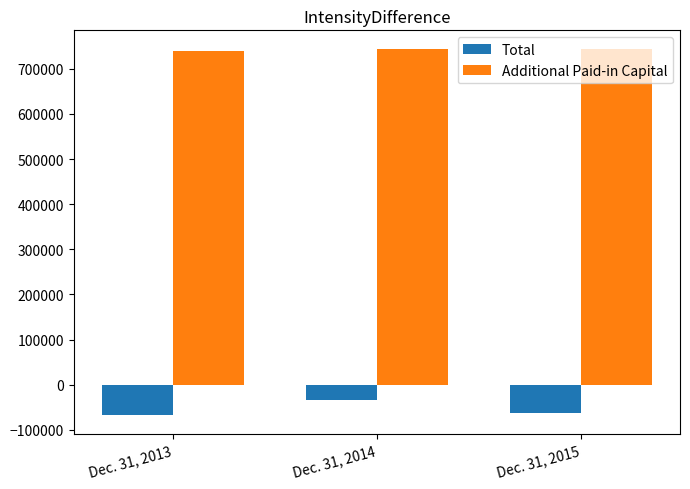

What is the sum of the Additional Paid-in Capital values at Dec. 31, 2014 and Dec. 31, 2013?

1483387